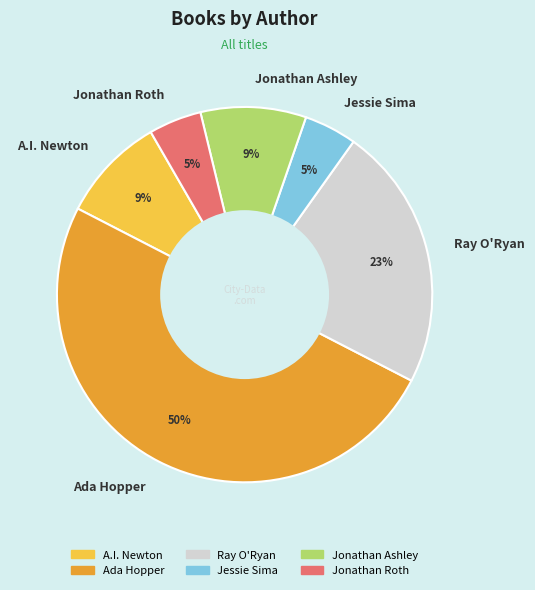

To the nearest percent, what portion does Jonathan Roth represent?

5%